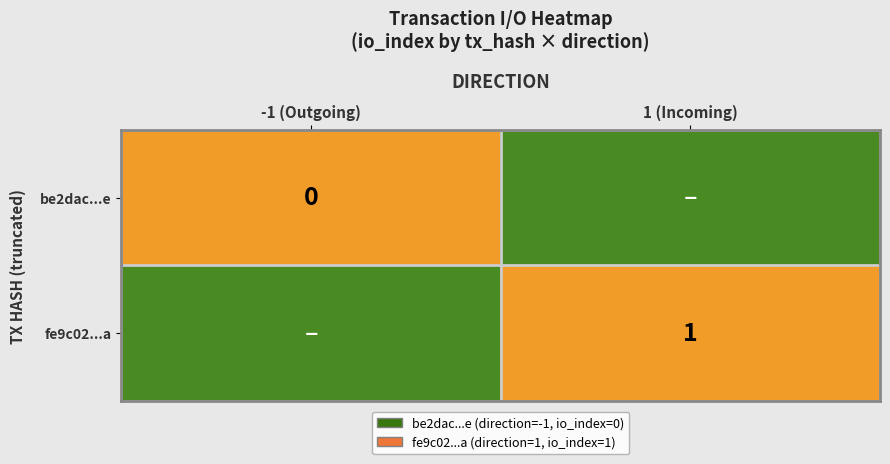

Is it true that fe9c02...a equals 1 at 1 (Incoming)?

True